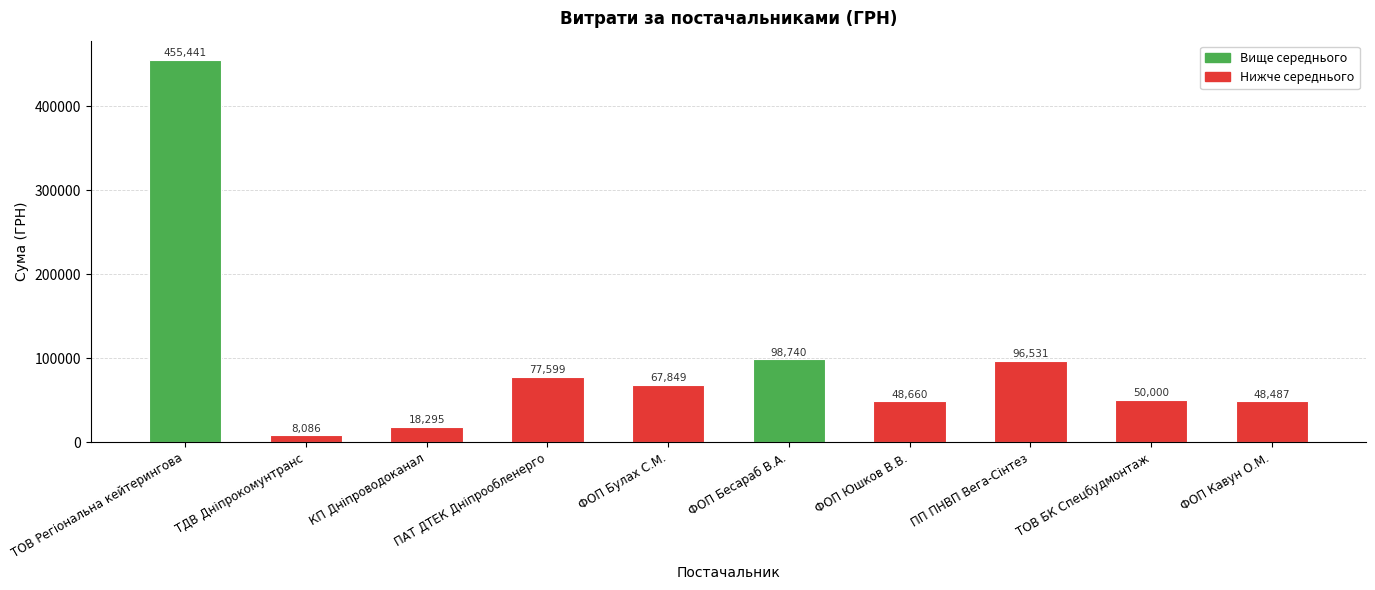

Read the value at ПП ПНВП Вега-Сінтез.

96531.0